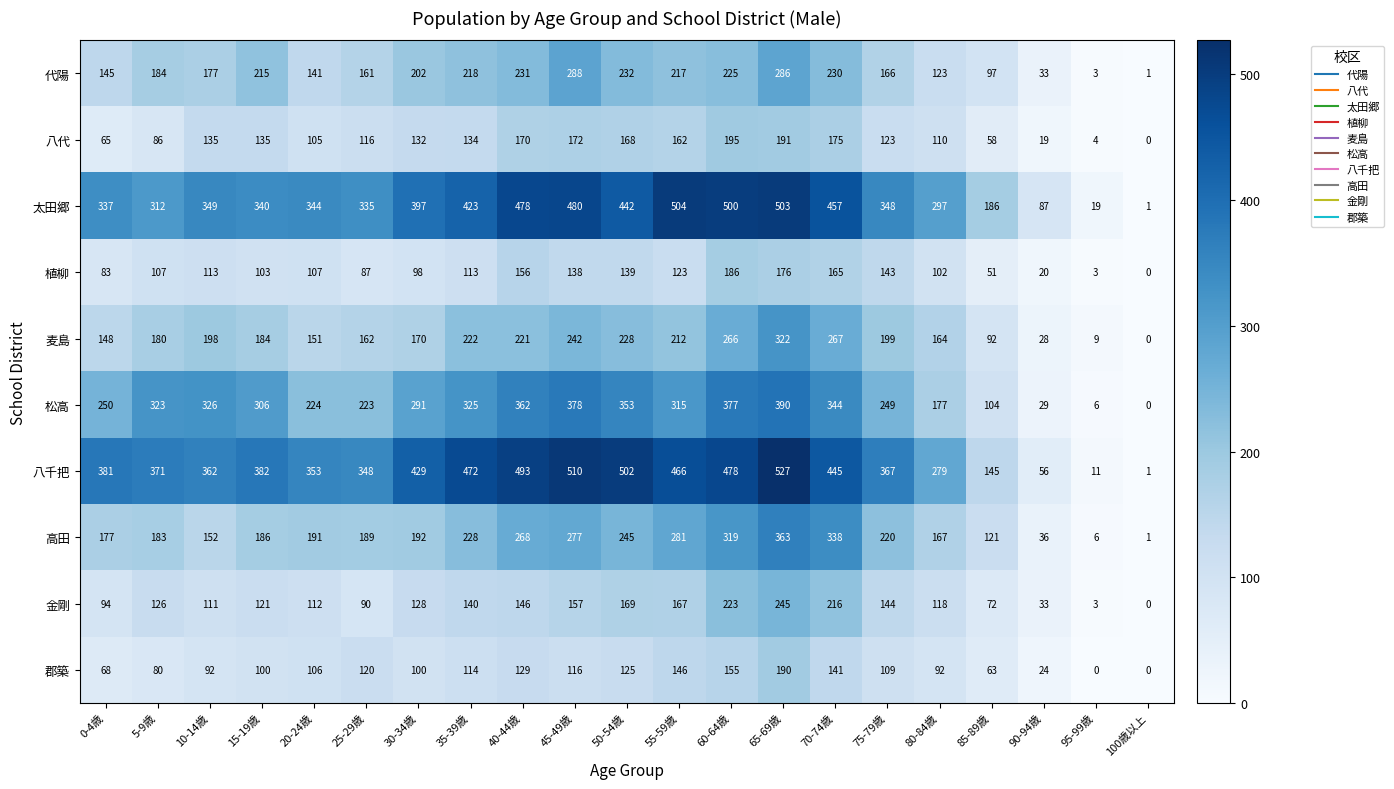

At which category does the chart reach its peak across all series?

65-69歳